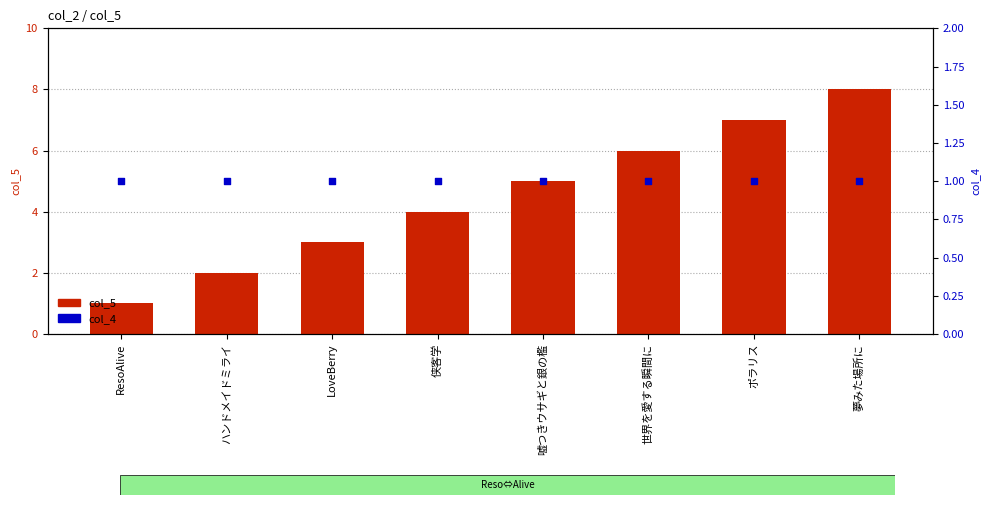

Which series has the widest spread of Y values?

col_5